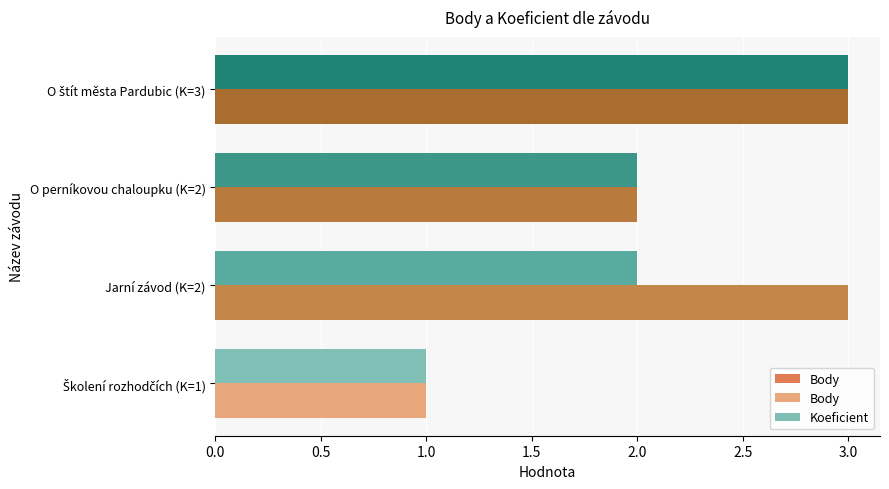

Rank the series by their maximum value, from lowest to highest.

Body, Koeficient